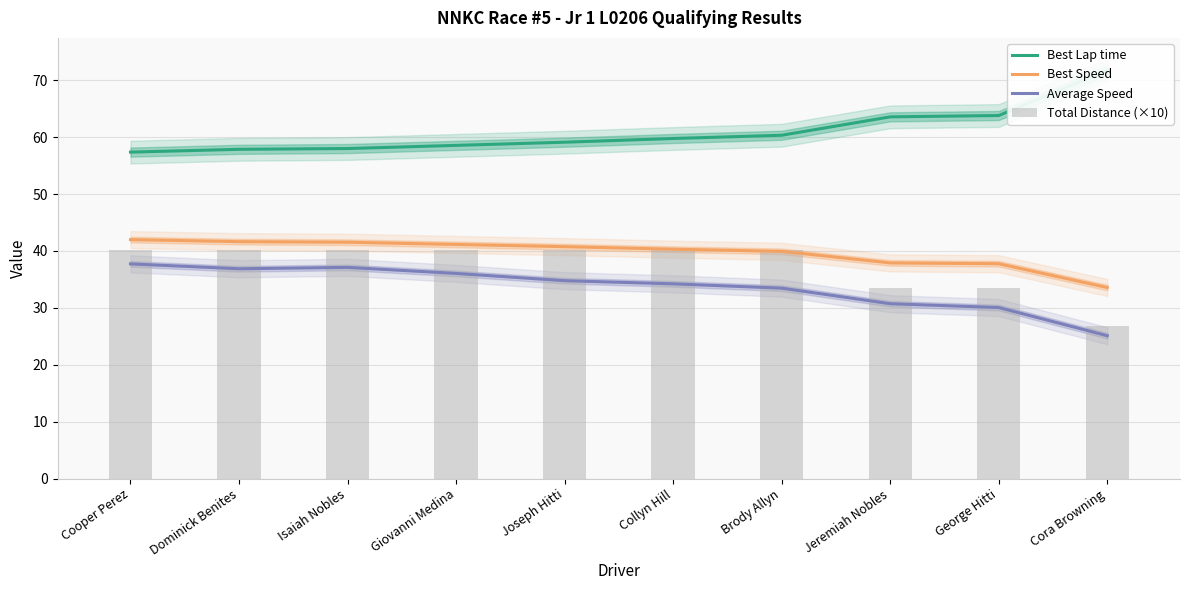

What is the difference between the maximum and minimum values in the Total Distance (×10) series?

13.4